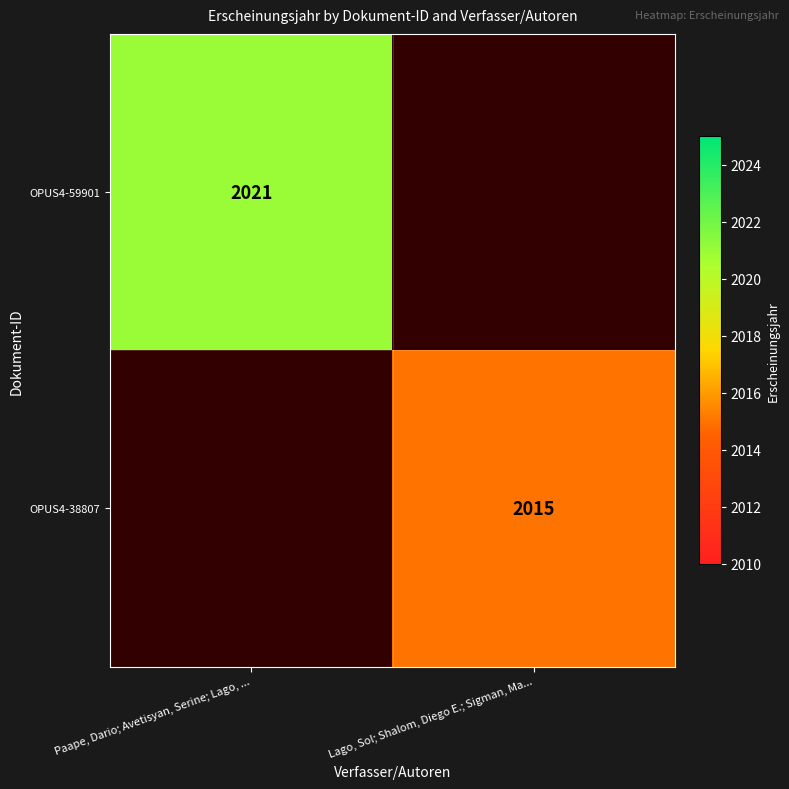

What is the maximum value shown in the chart?

2021.0